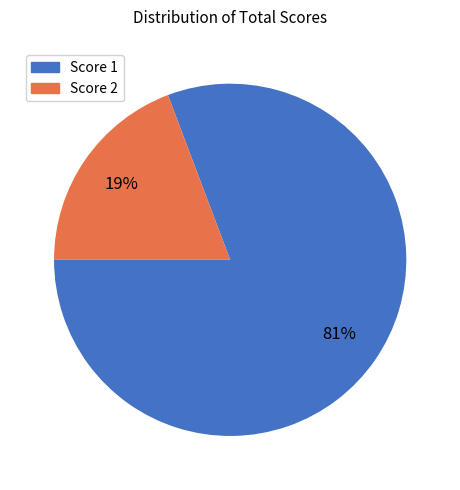

Rank the categories by value from lowest to highest.

Score 2, Score 1